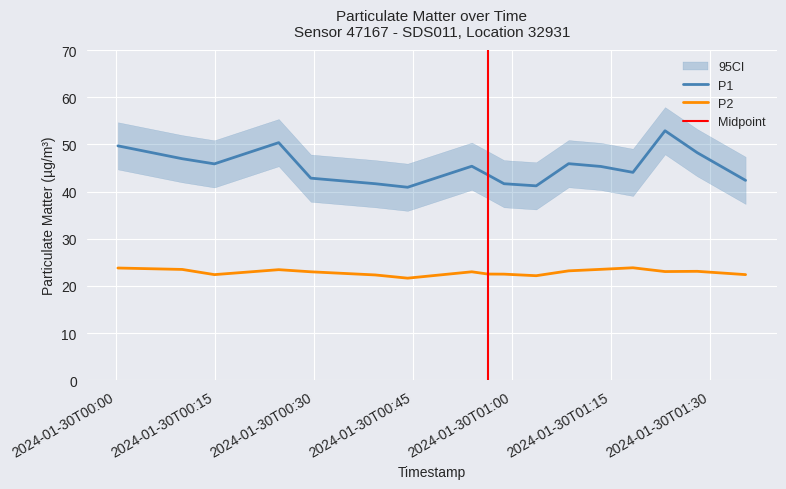

True or false: P1 and P2 intersect in this chart.

False